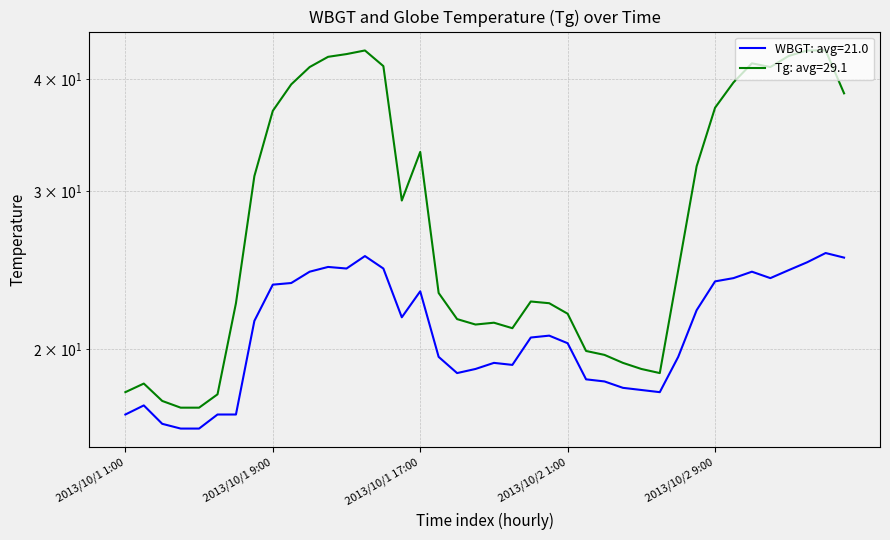

What is the difference between the maximum and minimum values in the WBGT series?

9.3